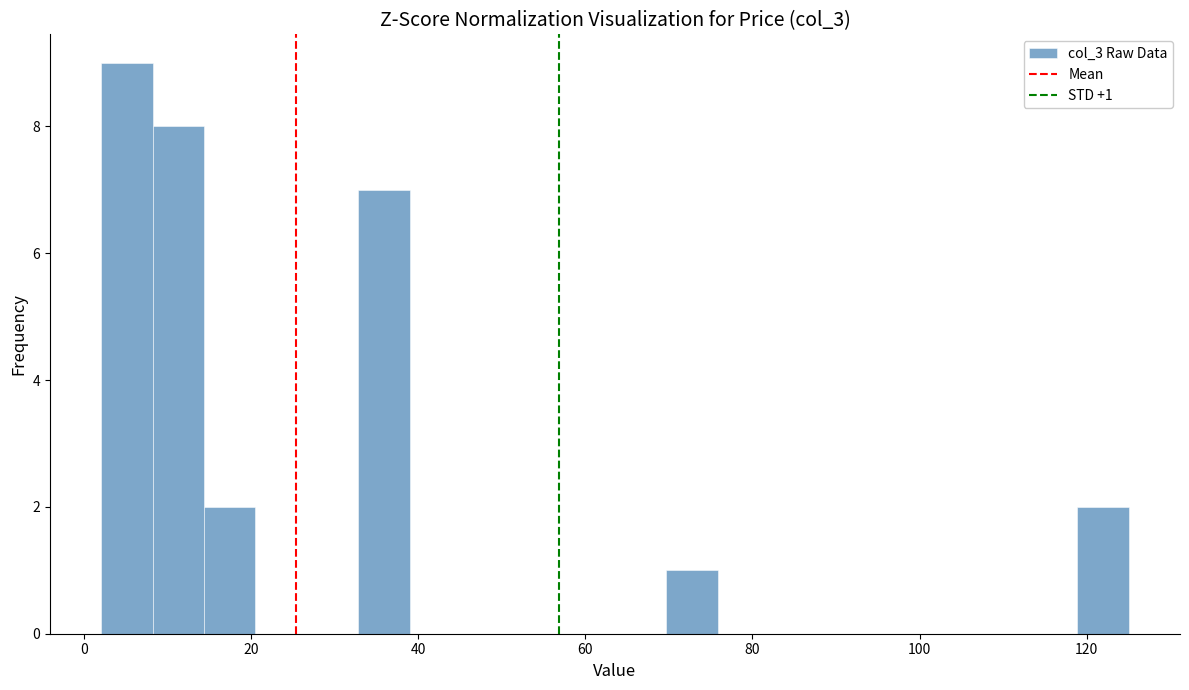

Read against the x-axis, roughly where is the centre of the tallest bar?

6